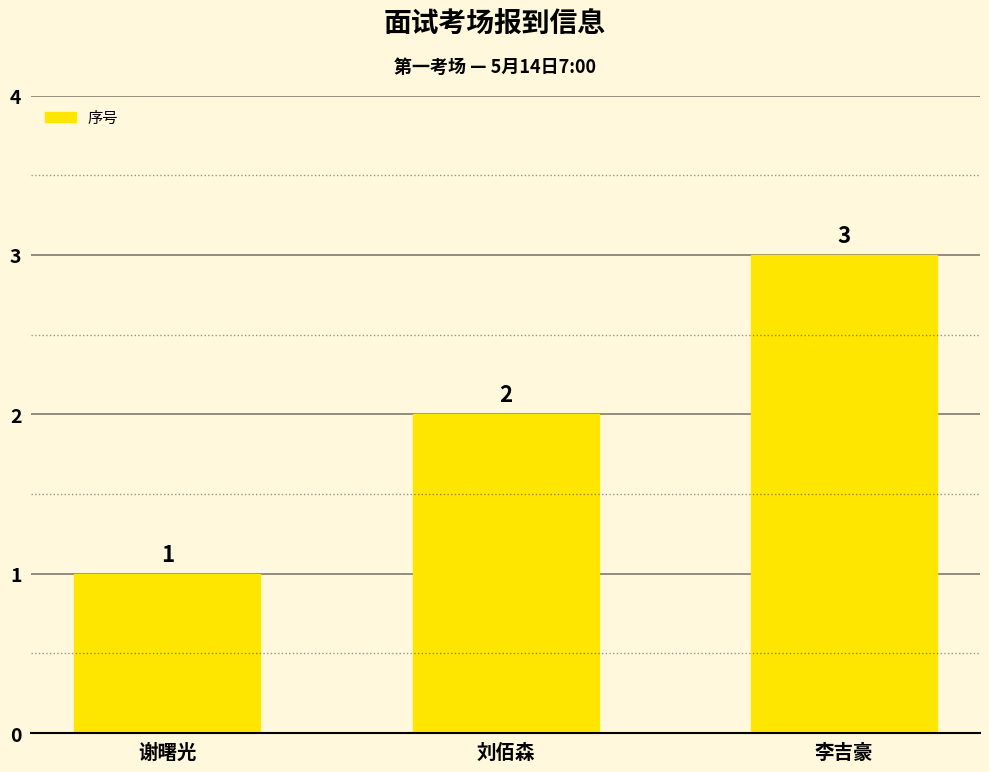

What is the value of the 1st bar from the left?

1